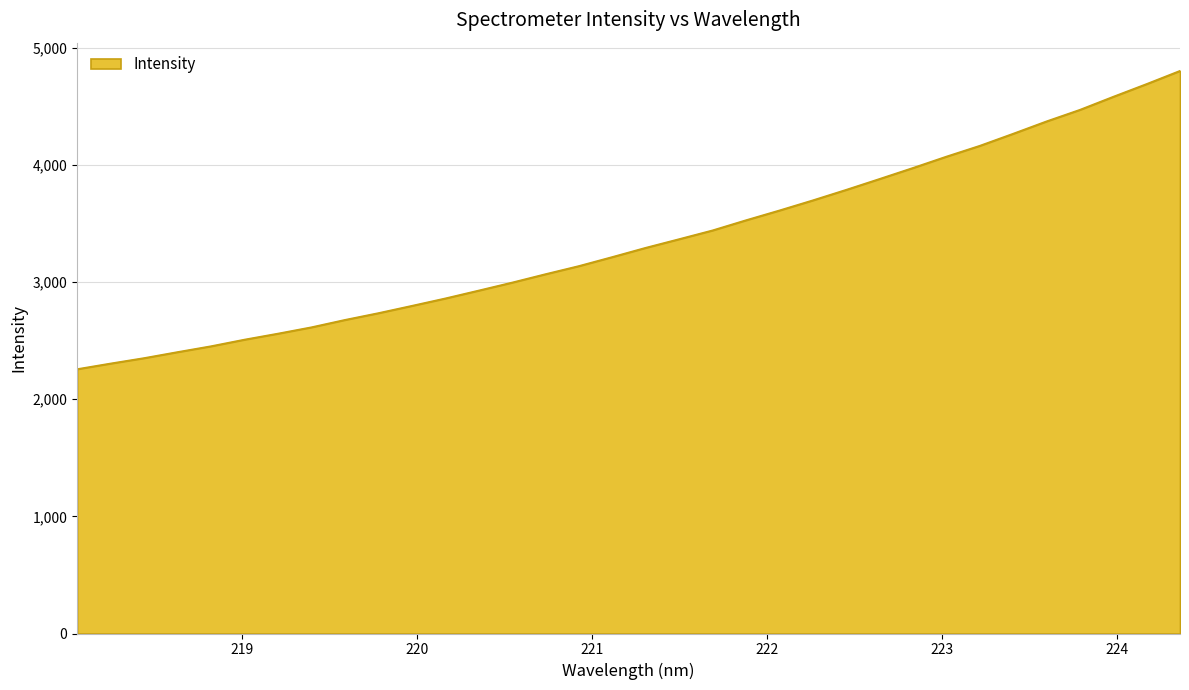

What is the smallest value displayed?

2257.7